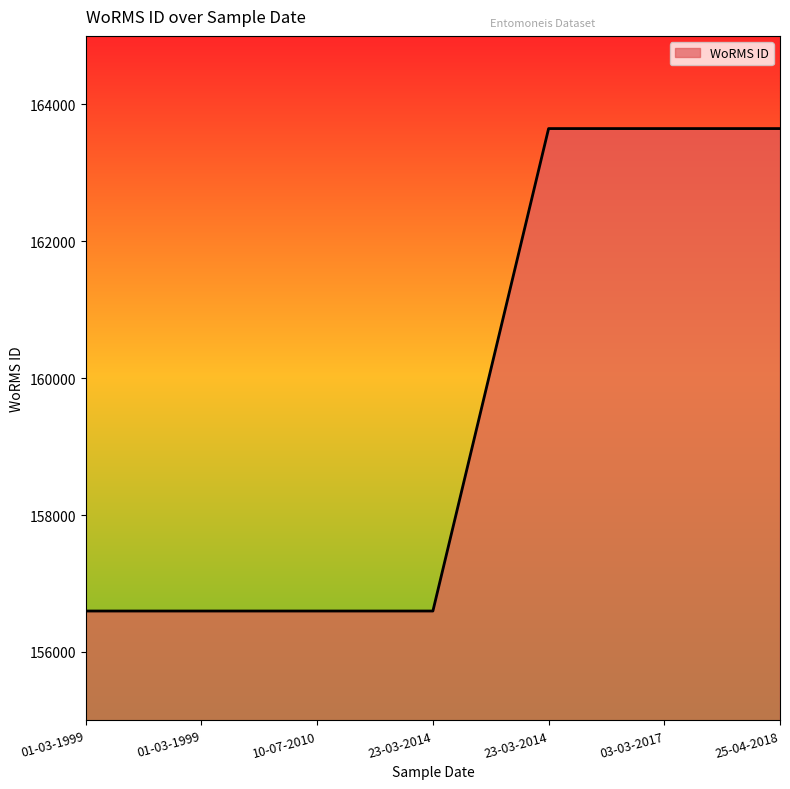

Reading left to right, what are all the values shown in this chart?

01-03-1999=156598	01-03-1999=156598	10-07-2010=156598	23-03-2014=156598	23-03-2014=163646	03-03-2017=163646	25-04-2018=163646